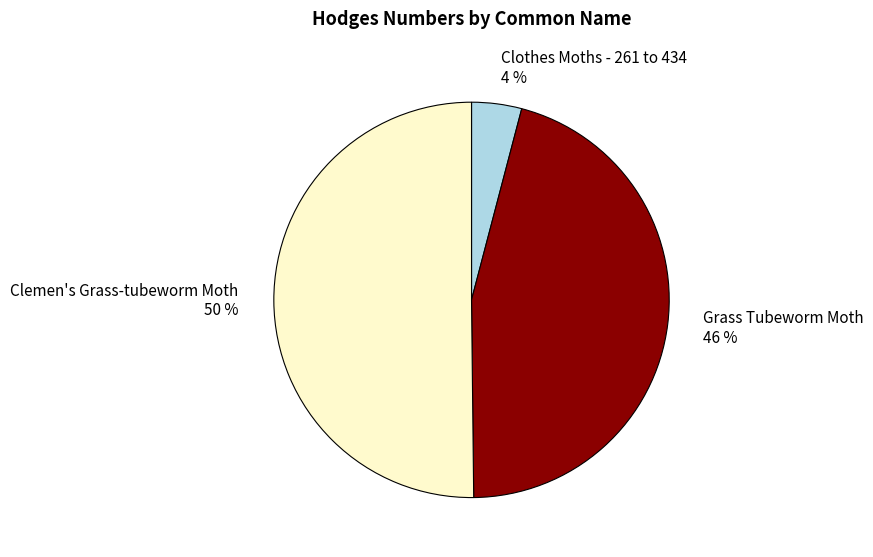

Which has a higher value, Grass Tubeworm Moth or Clothes Moths - 261 to 434?

Grass Tubeworm Moth